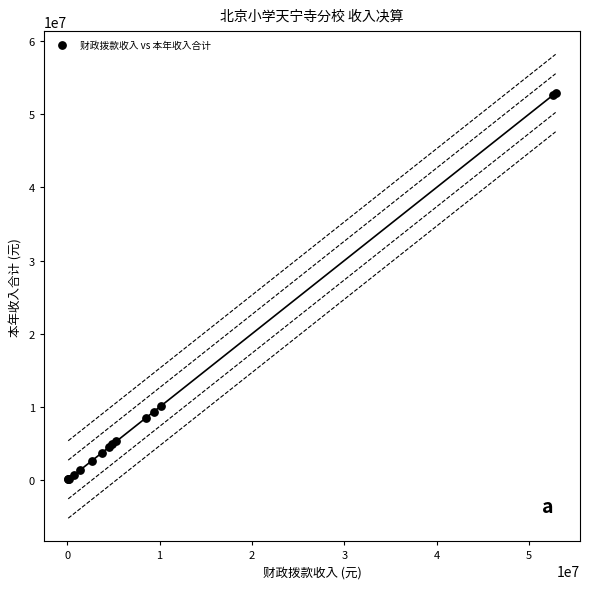

What Y value in the scatter plot is closest to 26485383?

10112574.2